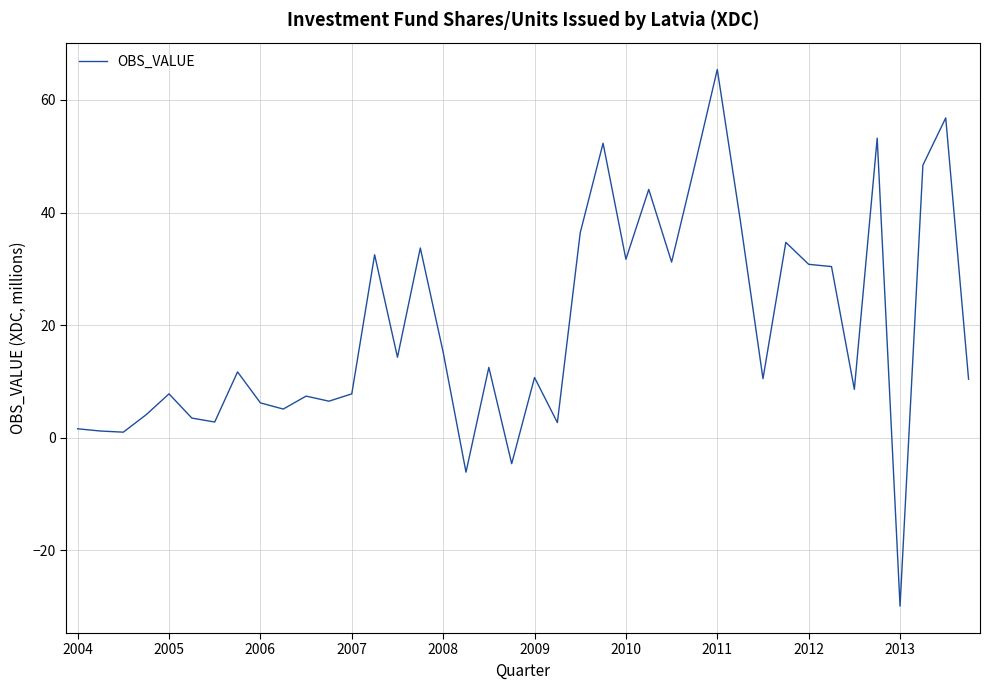

How many values are below zero?

3